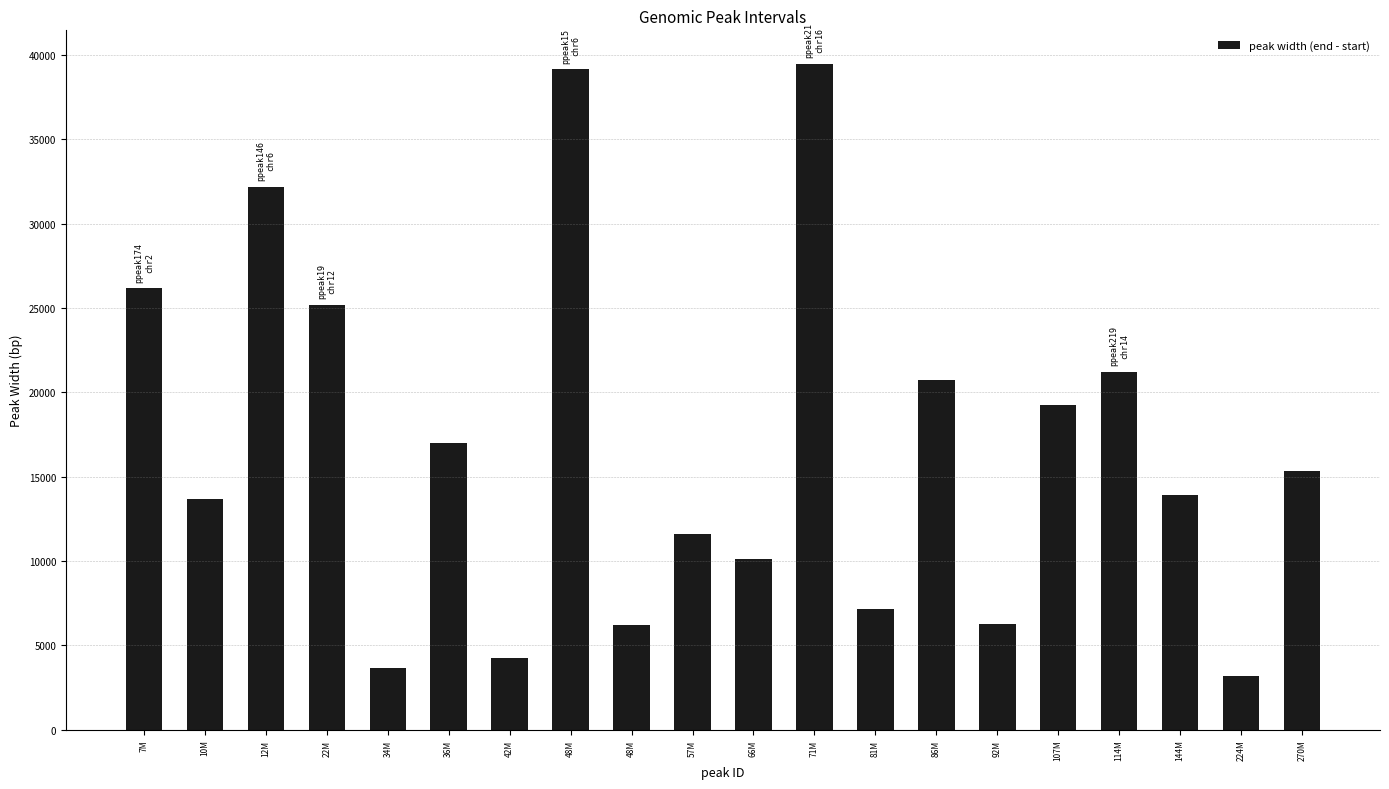

Are the bars horizontal?

No